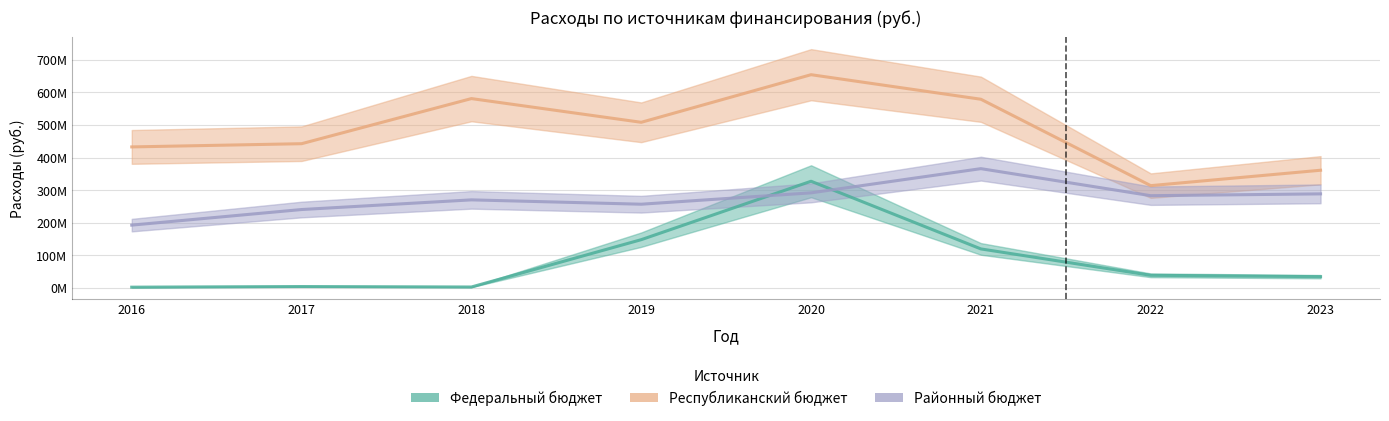

What is the value of the Федеральный бюджет point at the 8th from the left?

34027809.0